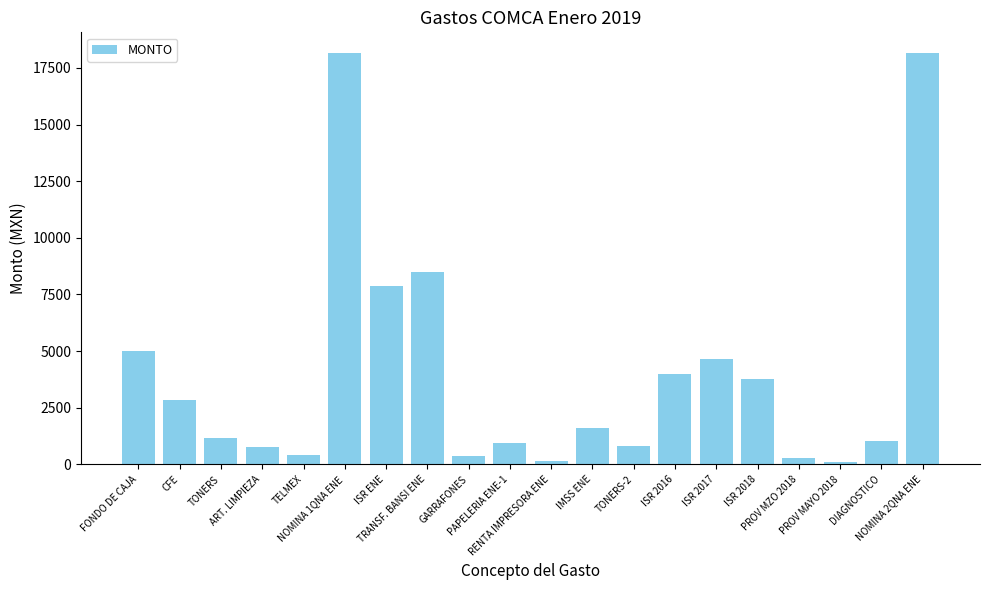

What is the label of the 18th bar from the right?

TONERS